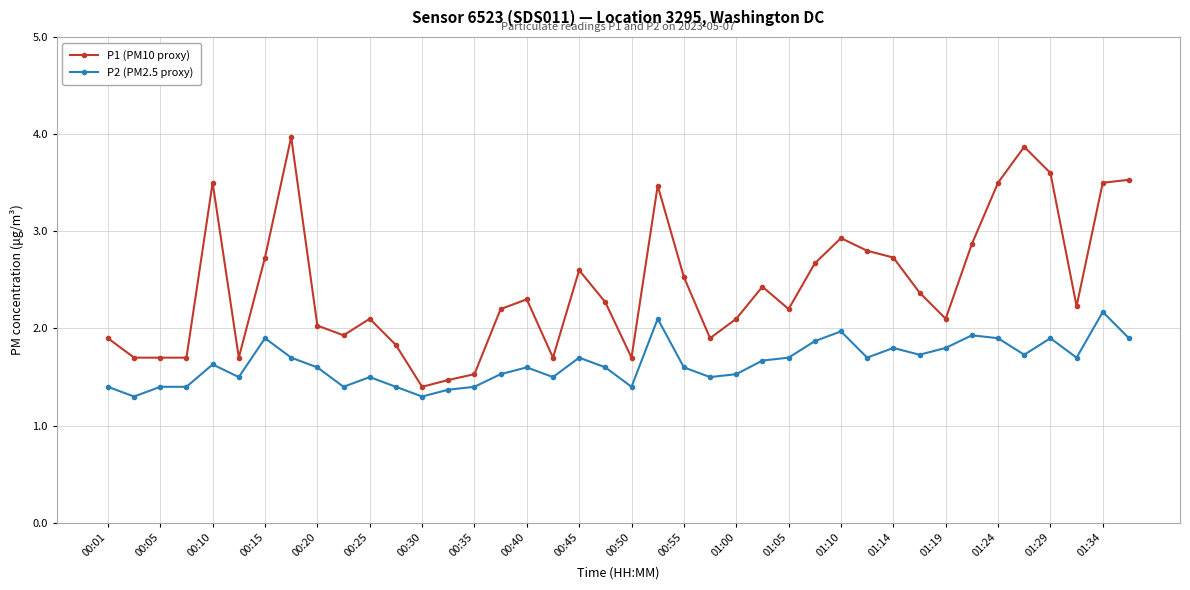

What is the sum of all P2 (PM2.5 proxy) values?

65.7